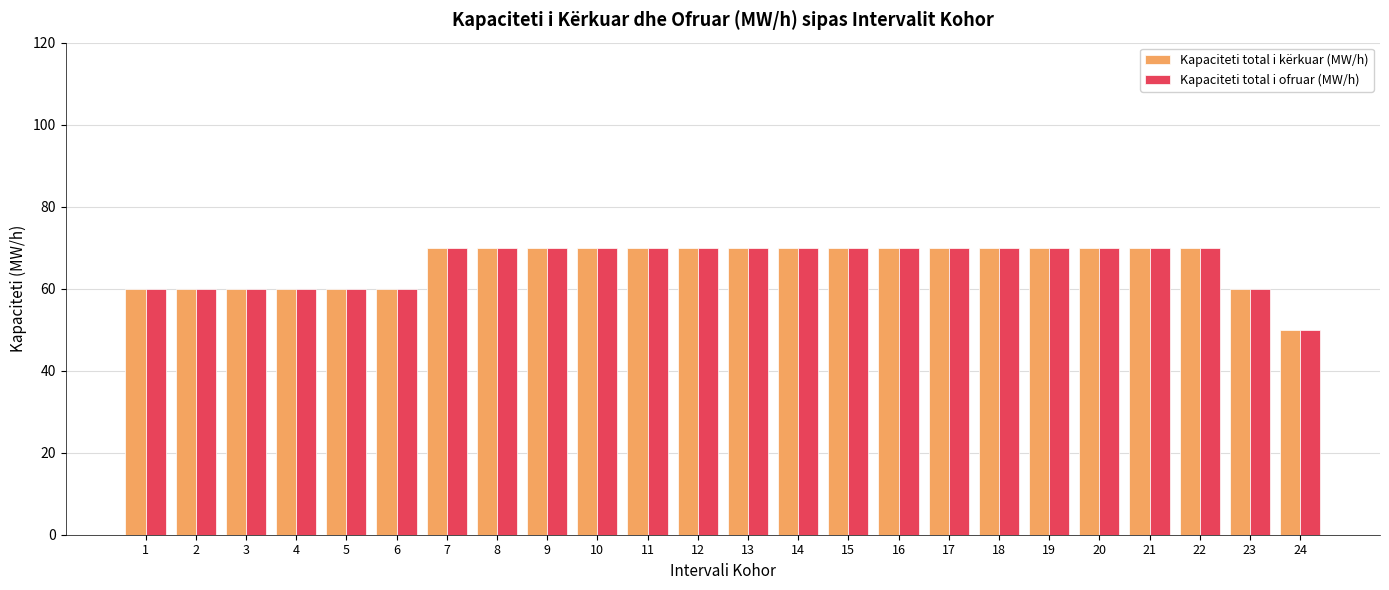

Which category has the lowest value in the Kapaciteti total i kërkuar (MW/h) series?

24